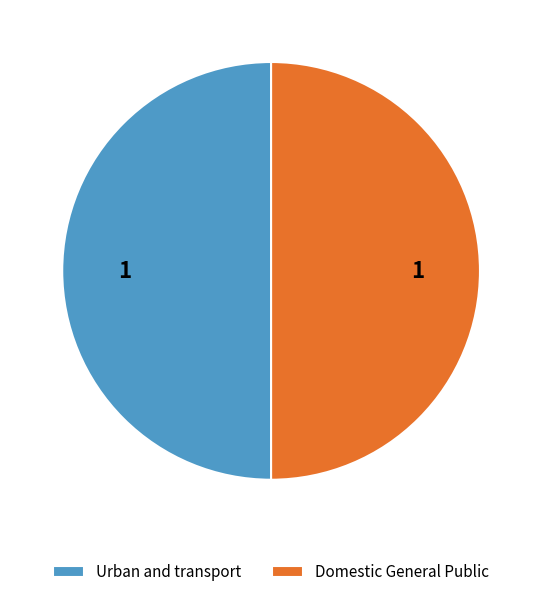

What is the ratio of the value at Domestic General Public to the value at Urban and transport?

1.0